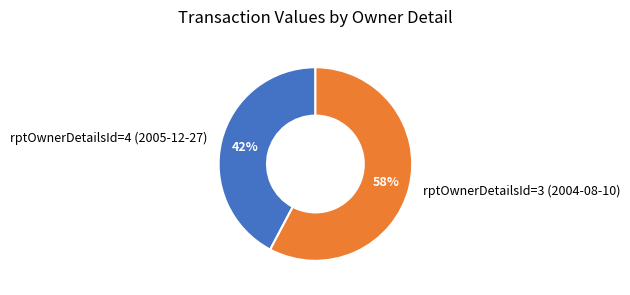

Rank the categories by value from lowest to highest.

rptOwnerDetailsId=4 (2005-12-27), rptOwnerDetailsId=3 (2004-08-10)